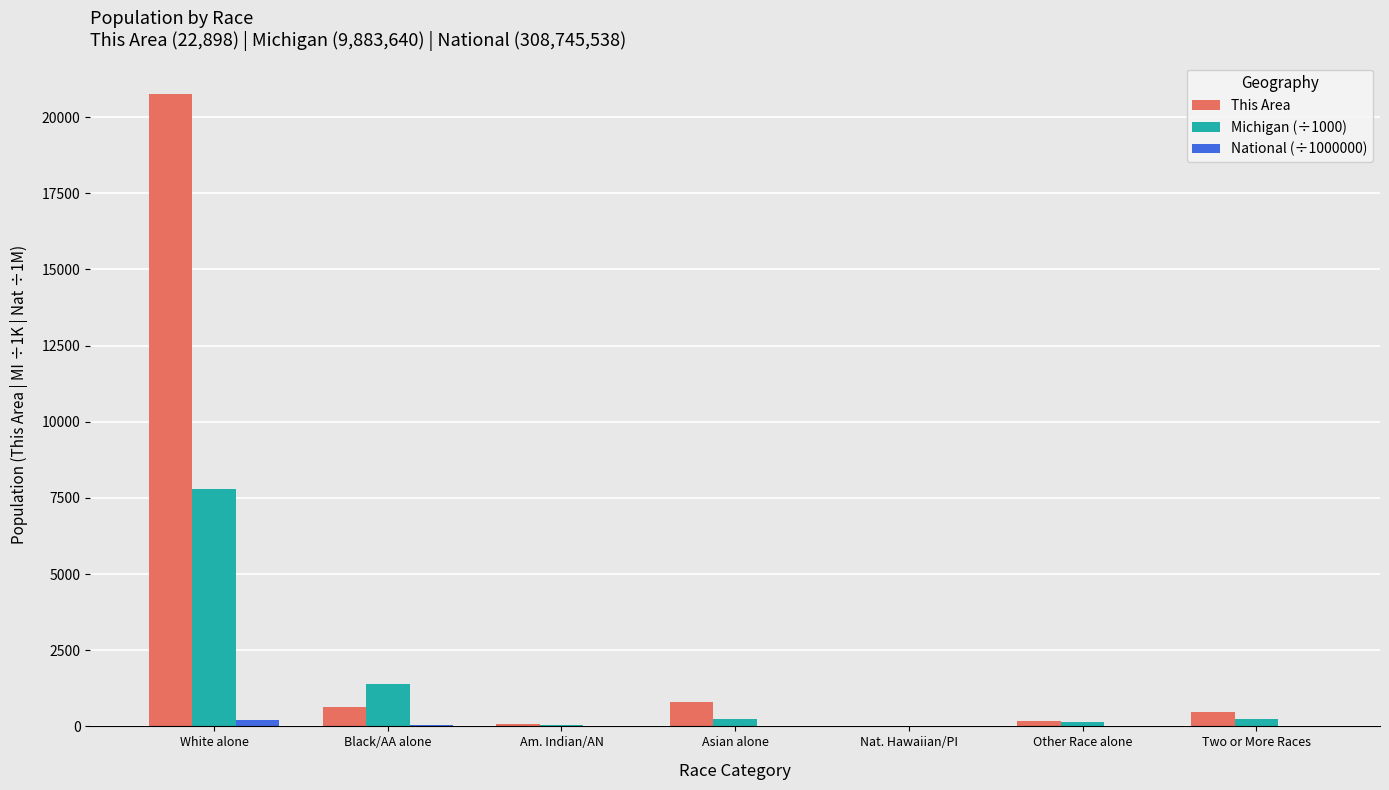

What is the difference between the This Area values at White alone and Two or More Races?

20281.0